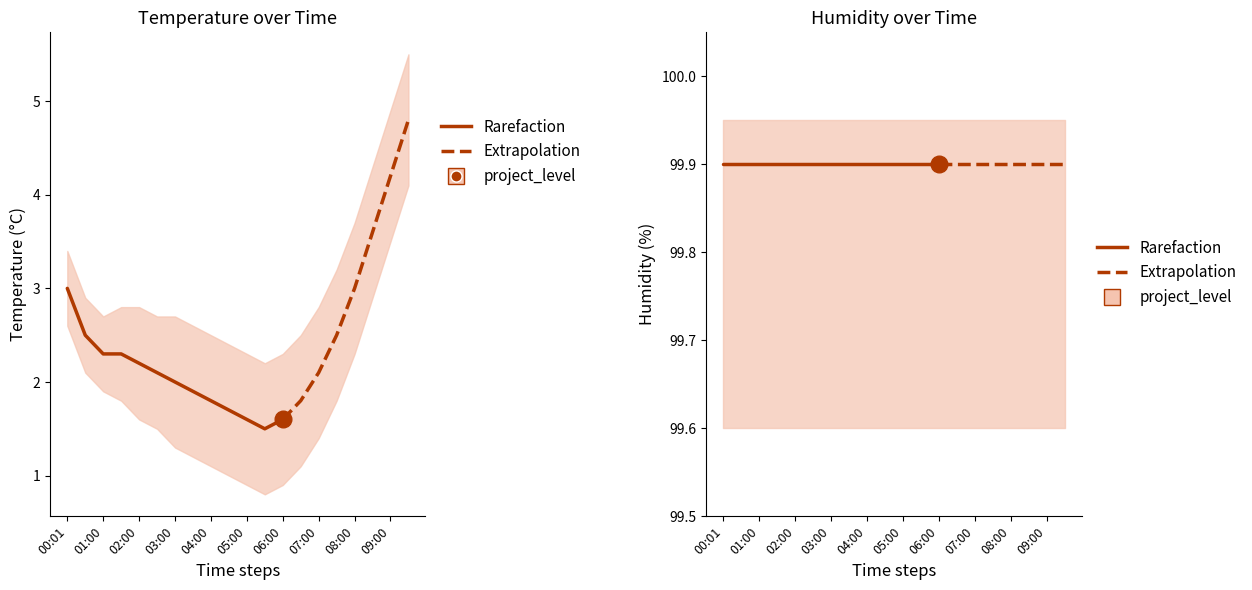

What is the label of the 2nd point from the left?

00:31